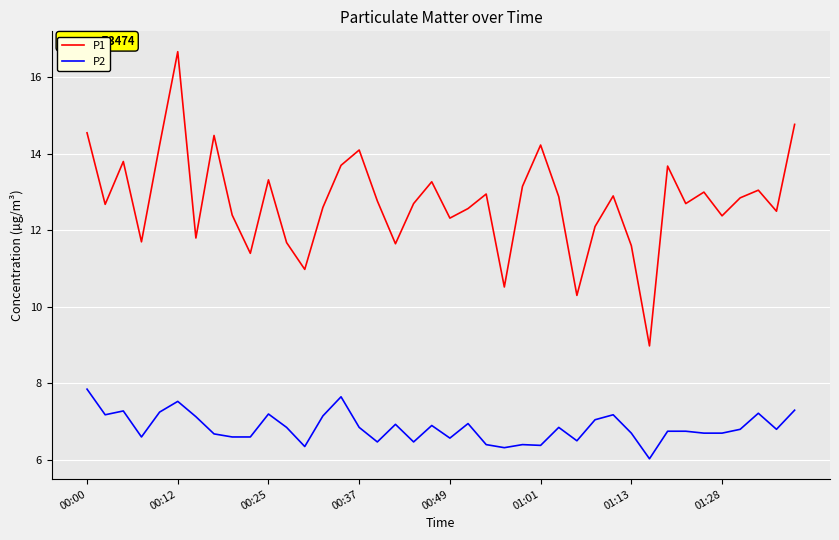

Rank the series by their maximum value, from highest to lowest.

P1, P2